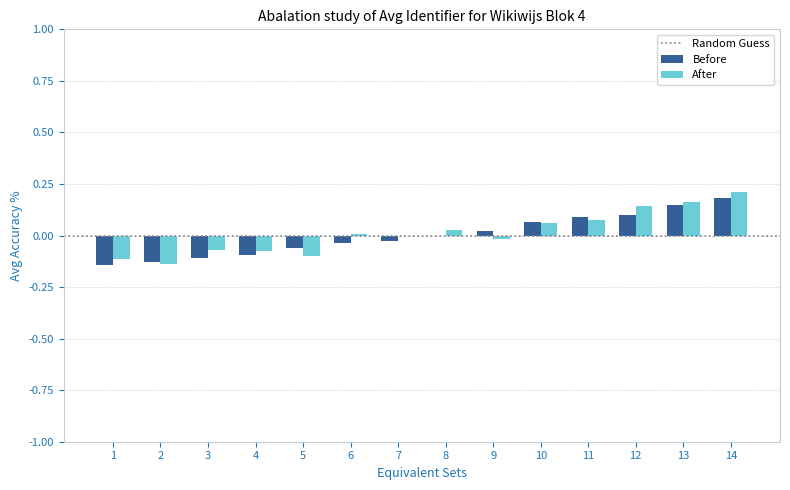

Is it true that After equals -0.2 at 5?

False